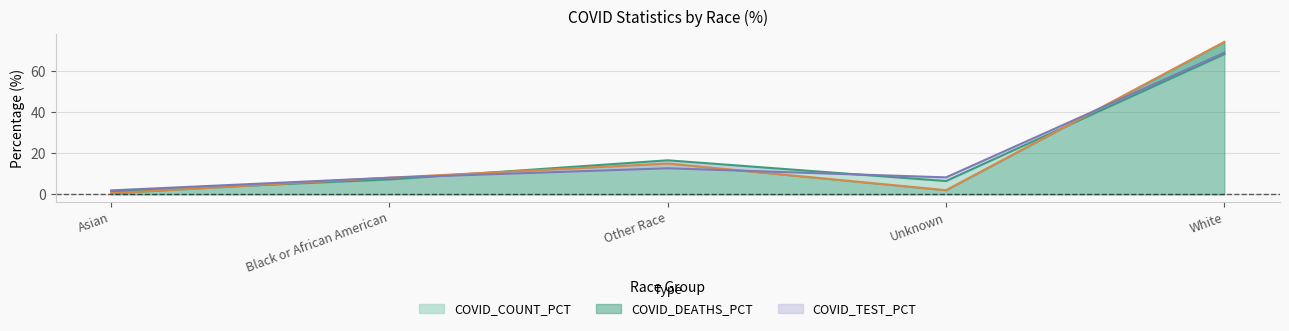

Rank the categories by COVID_DEATHS_PCT value from highest to lowest.

White, Other Race, Black or African American, Unknown, Asian